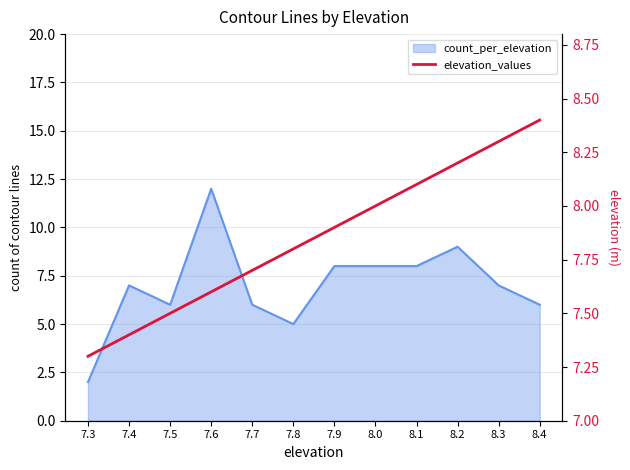

What position from the right is 7.7?

8